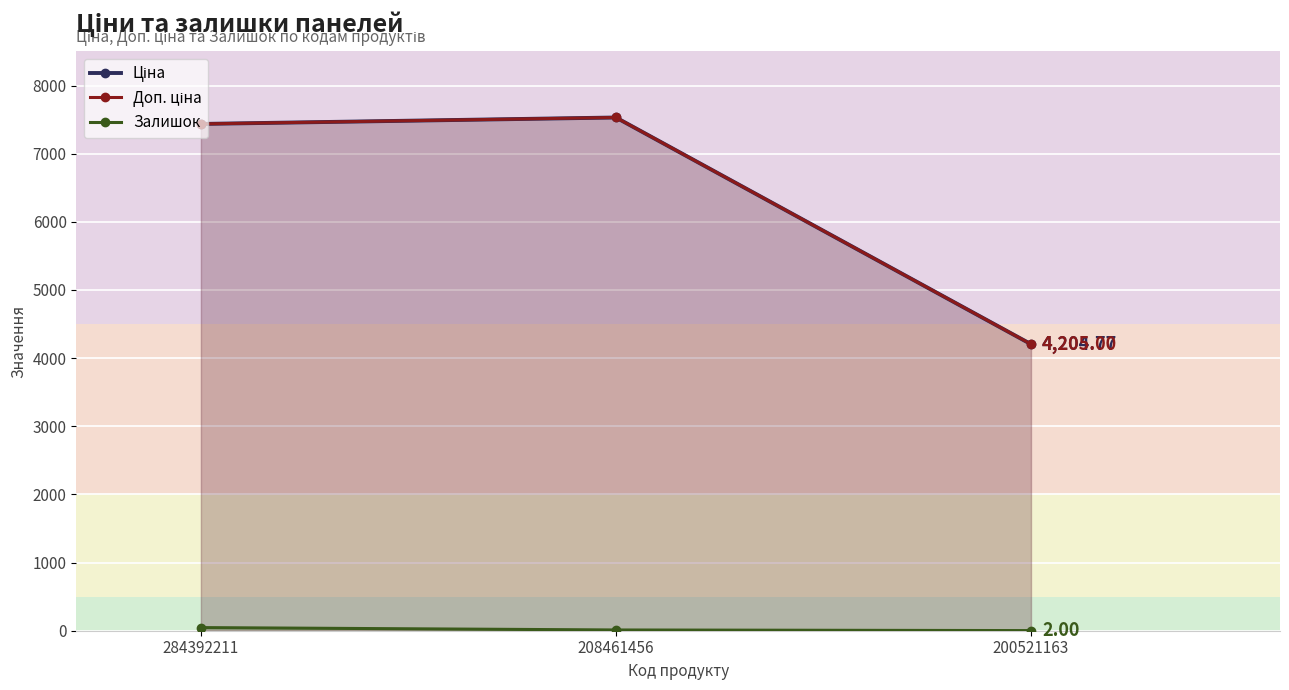

What is the highest value of the Залишок series?

46.0